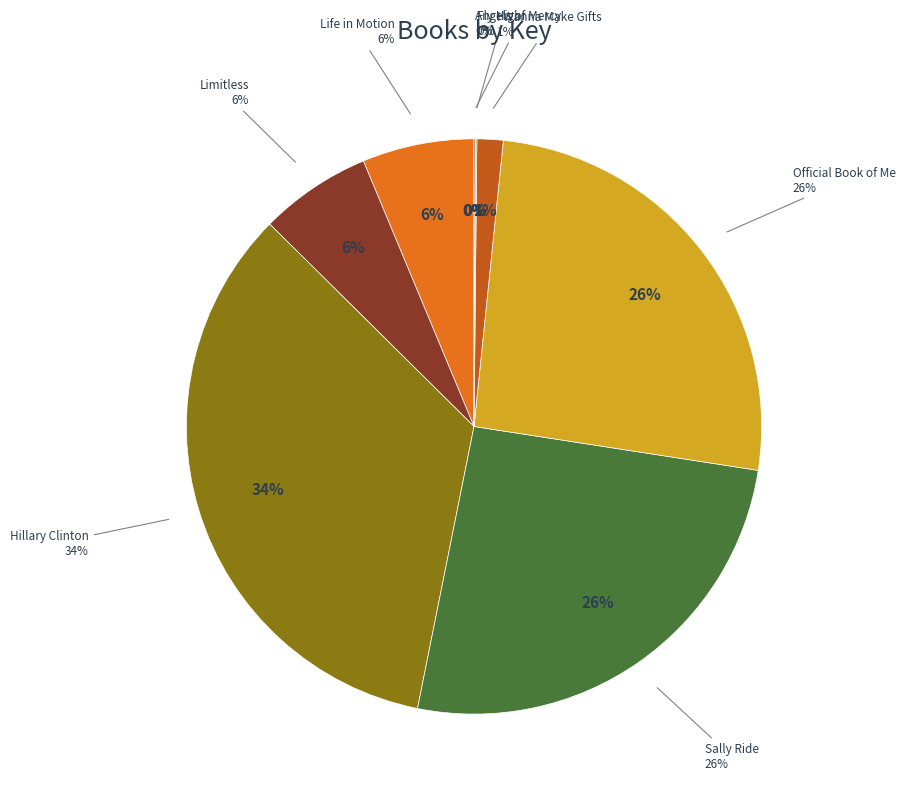

What is the change in value from Life in Motion to Official Book of Me?

+311325165